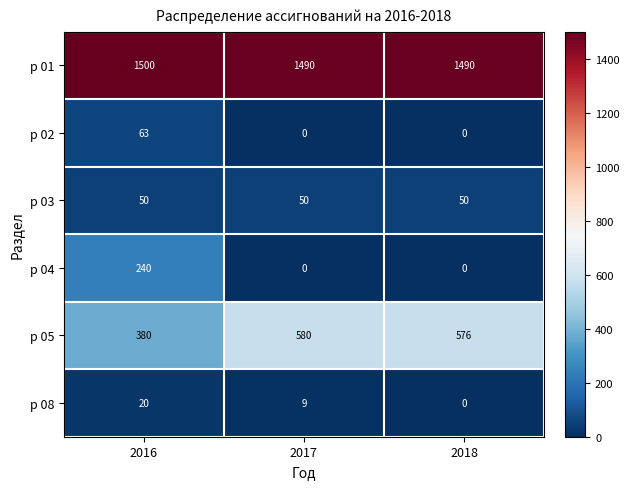

What is the total value across all series at 2018?

2116